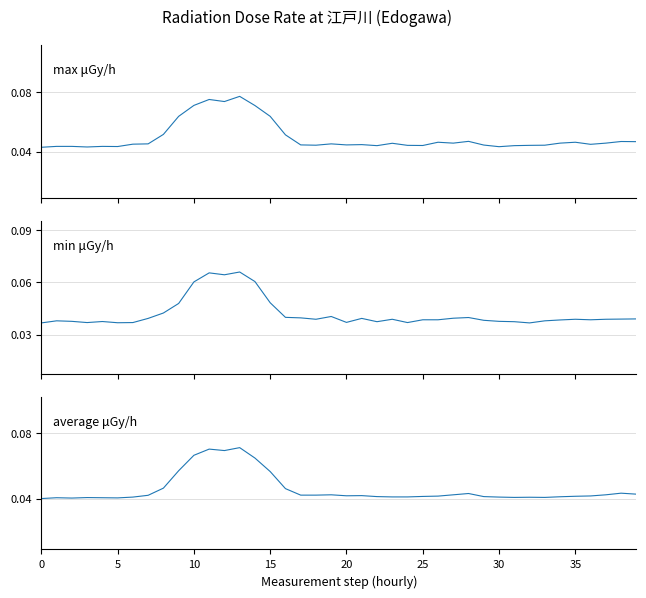

What is the total value across all series at 27?

0.1